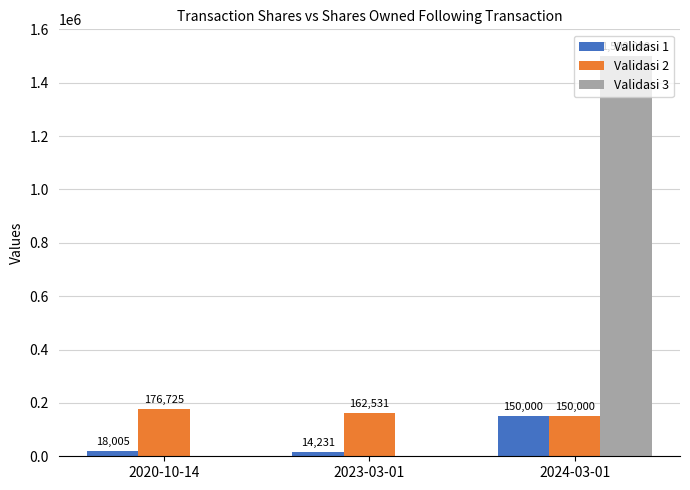

The value of Validasi 1 at 2020-10-14 is 18005. True or false?

True